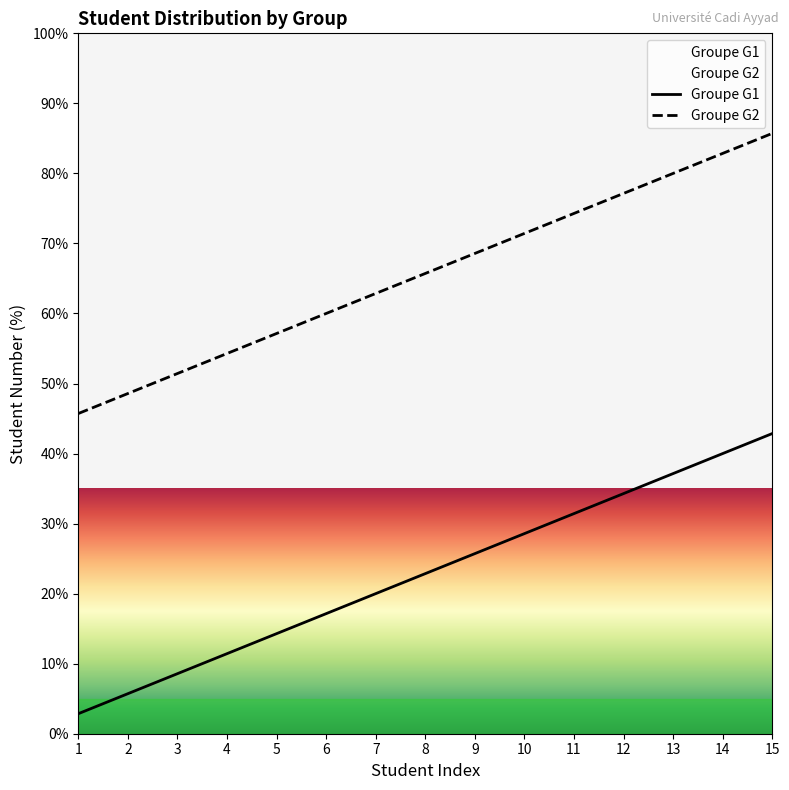

How many data points in Groupe G1 are above 22?

8